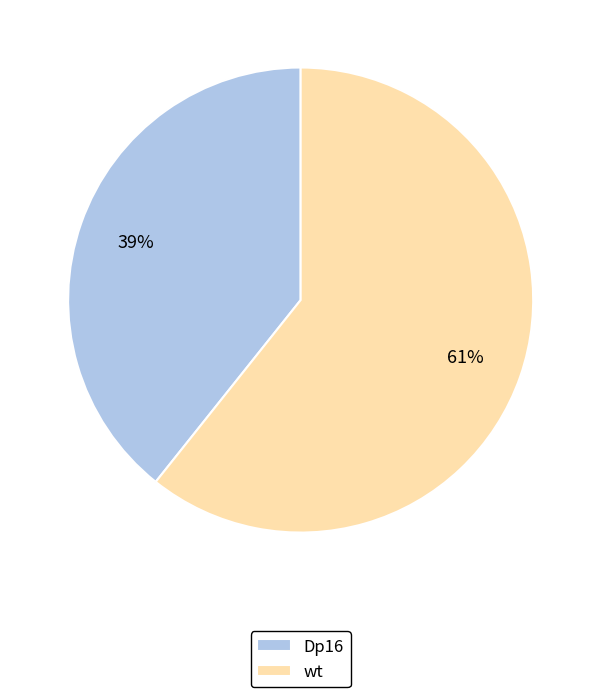

Which slice represents more than half of the pie?

wt